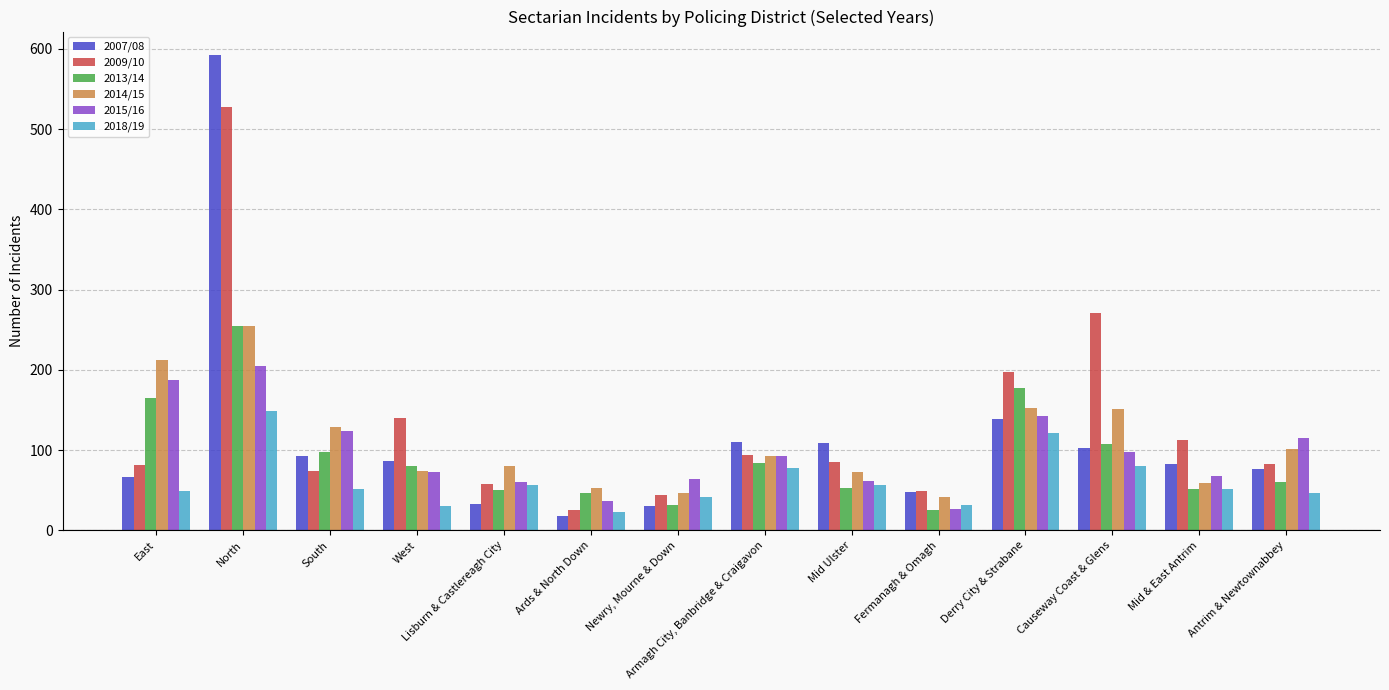

How many groups of bars are there?

14